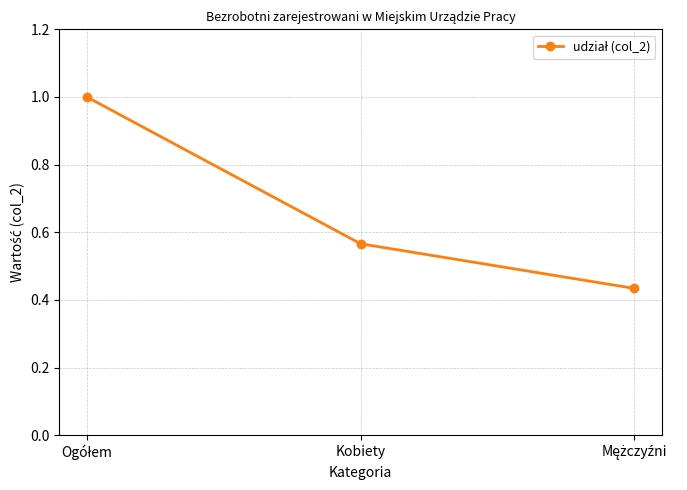

What is the sum of all values?

2.0